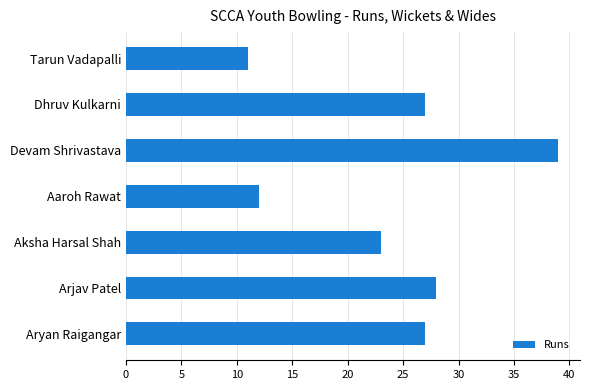

What is the greatest value displayed?

39